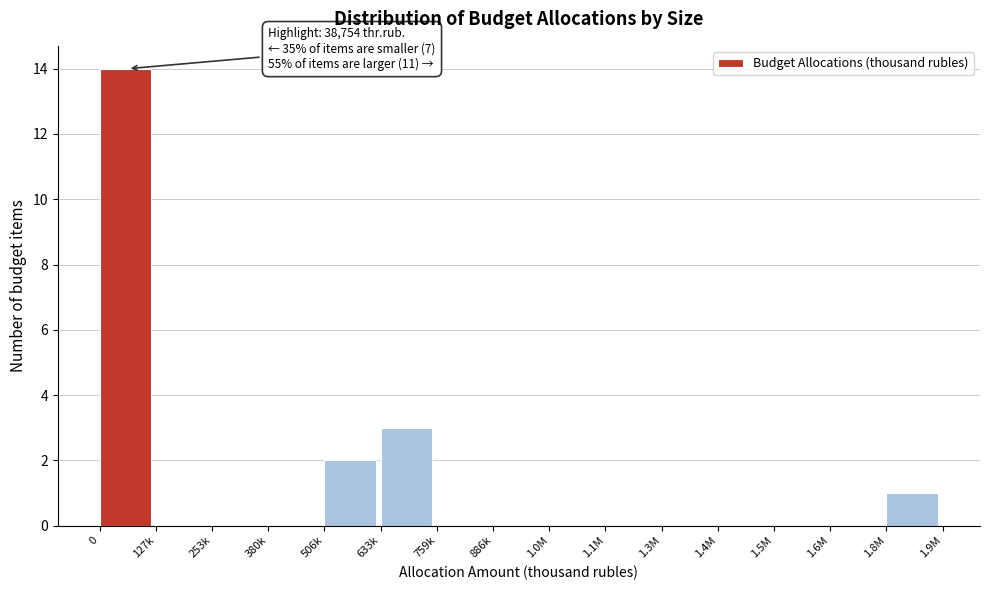

Reading left to right, list all the values displayed in this chart.

0=14	127k=0	253k=0	380k=0	506k=2	633k=3	759k=0	886k=0	1.0M=0	1.1M=0	1.3M=0	1.4M=0	1.5M=0	1.6M=0	1.8M=1